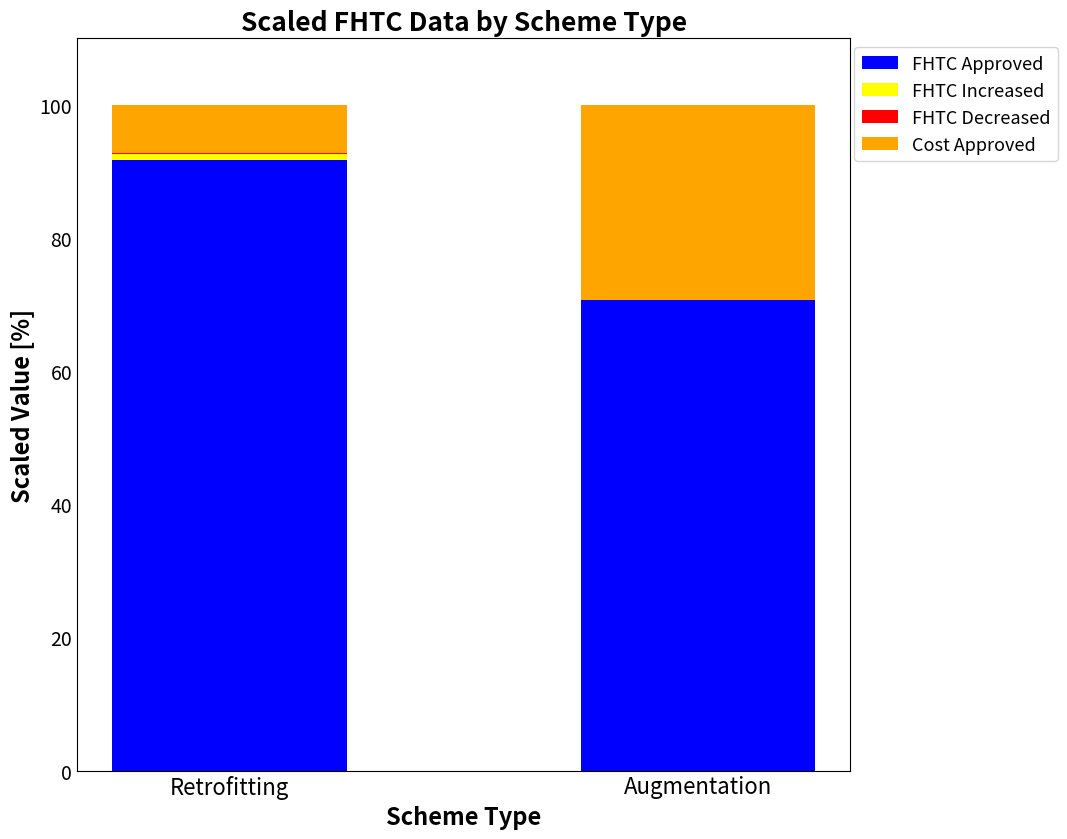

Which category has the highest value in the FHTC Approved series?

Retrofitting